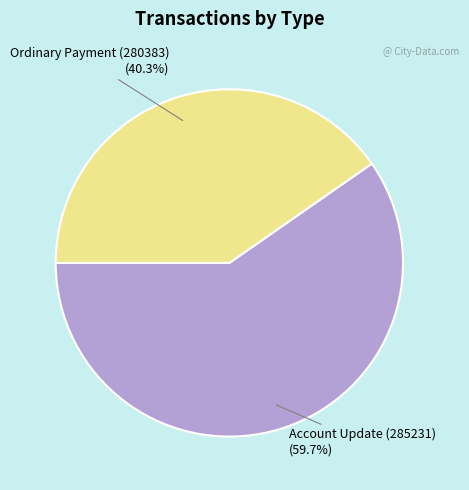

Which category has the biggest portion of the pie?

Account Update (285231)